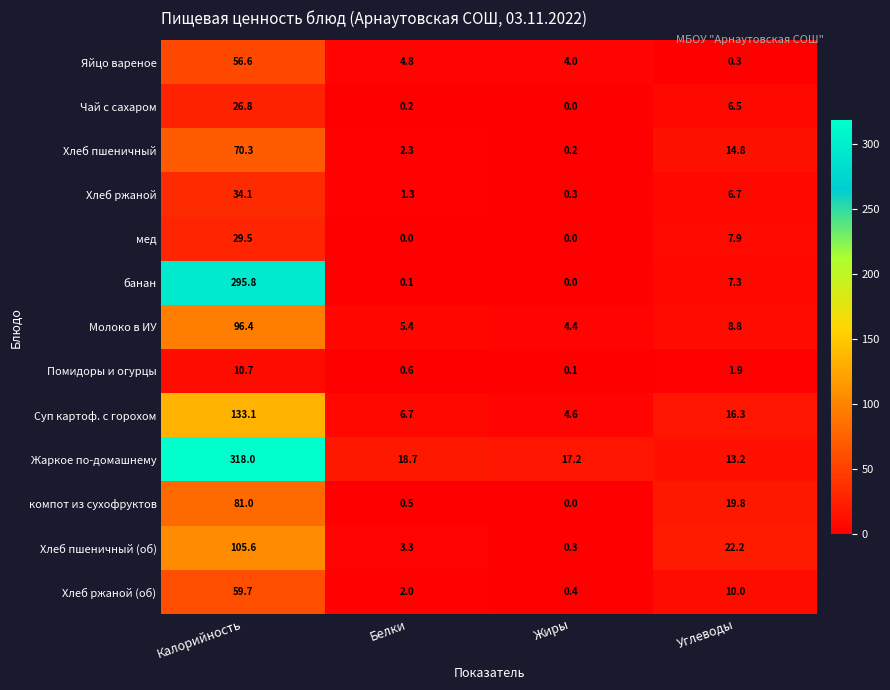

Which series has the largest range (max minus min)?

Жаркое по-домашнему